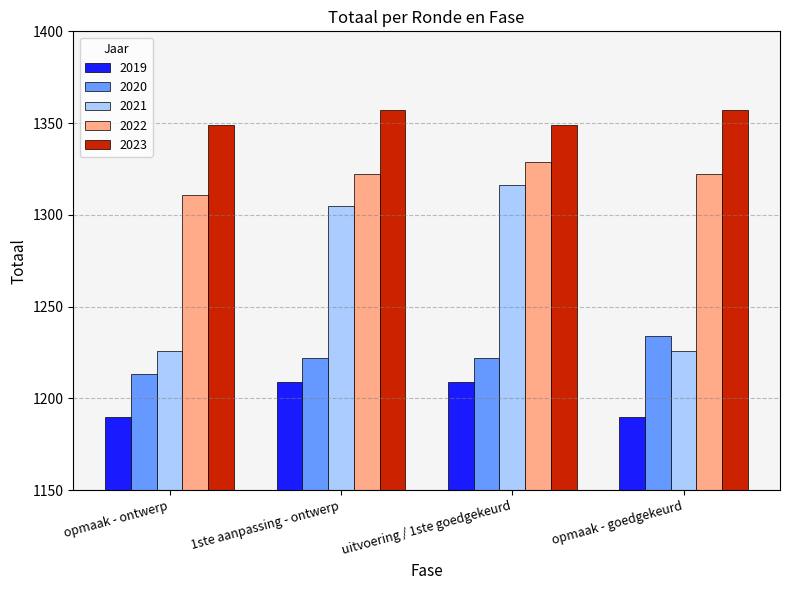

At which label does 2021 reach its peak?

uitvoering / 1ste goedgekeurd